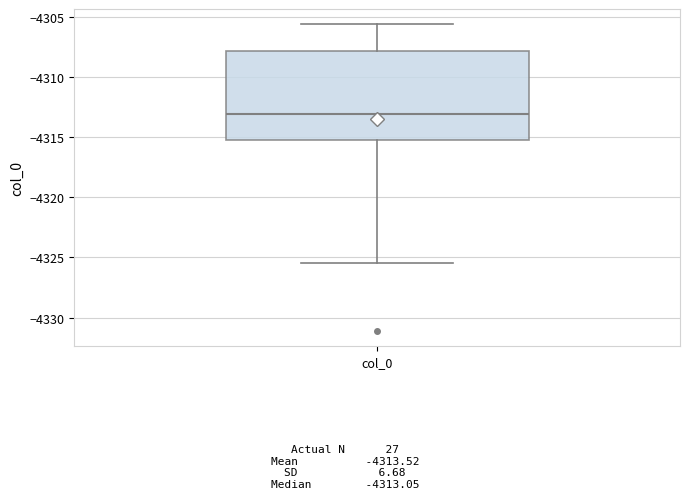

Read this box plot against the y-axis: the position of the median line, the range covered by the box, and the ends of both whiskers. The values are not printed on the chart, so give them approximately, as read against the axis.

median -4313.0, box -4315.5 to -4308.0, whiskers -4325.5 to -4305.5